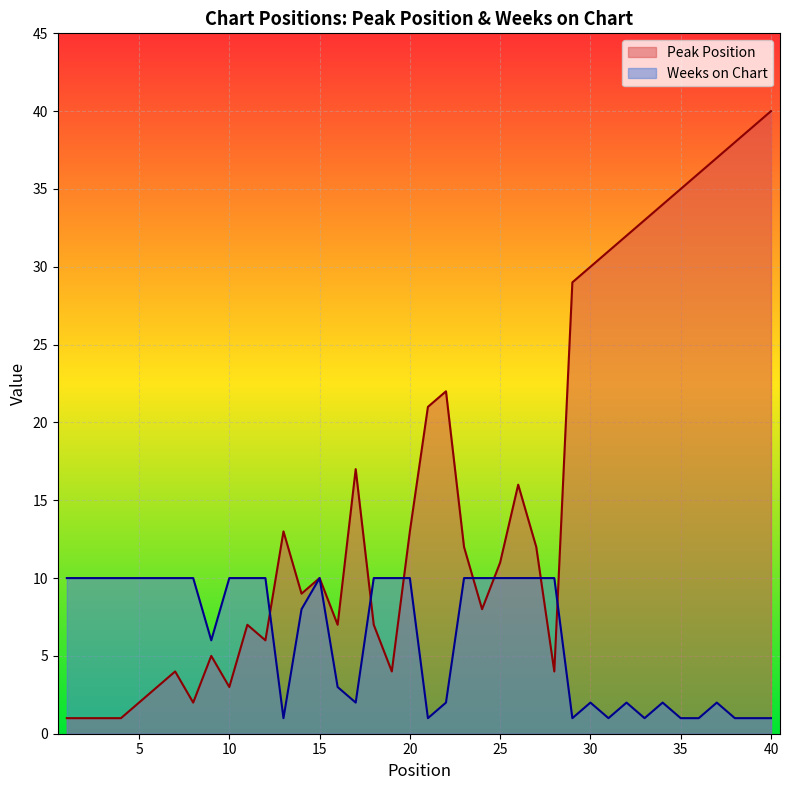

What is the highest value of the Weeks on Chart series?

10